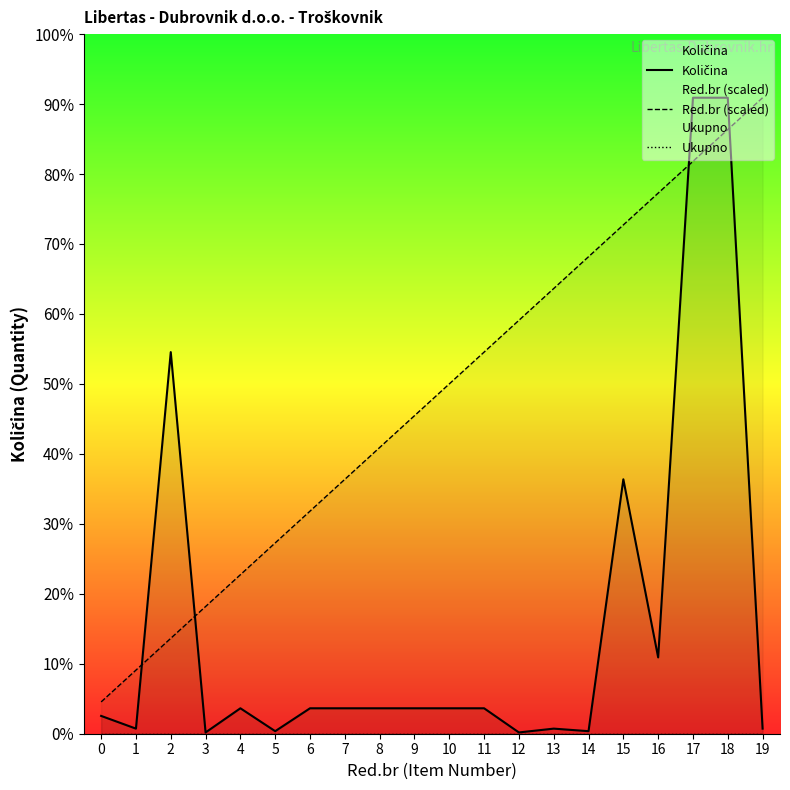

Count the number of categories in the chart.

20